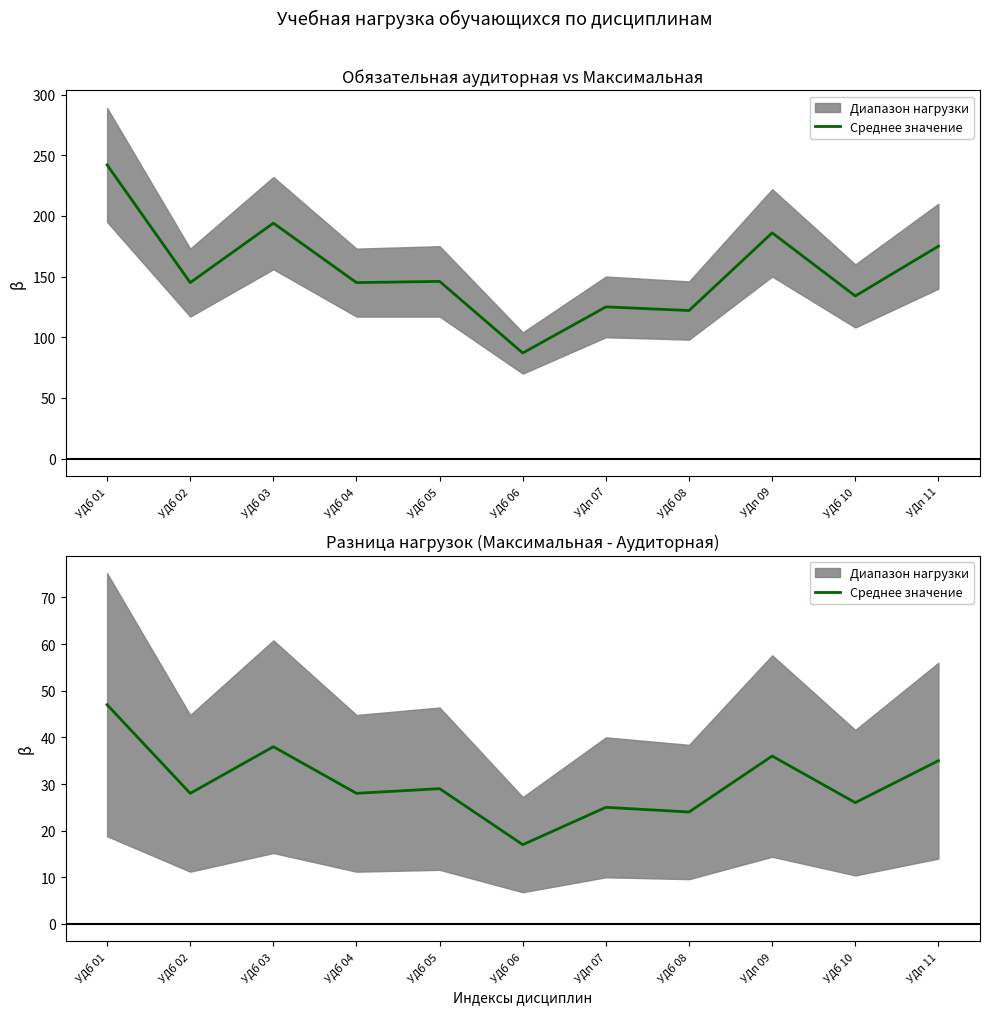

What is the change in value from УДп 07 to УДп 09?

+11